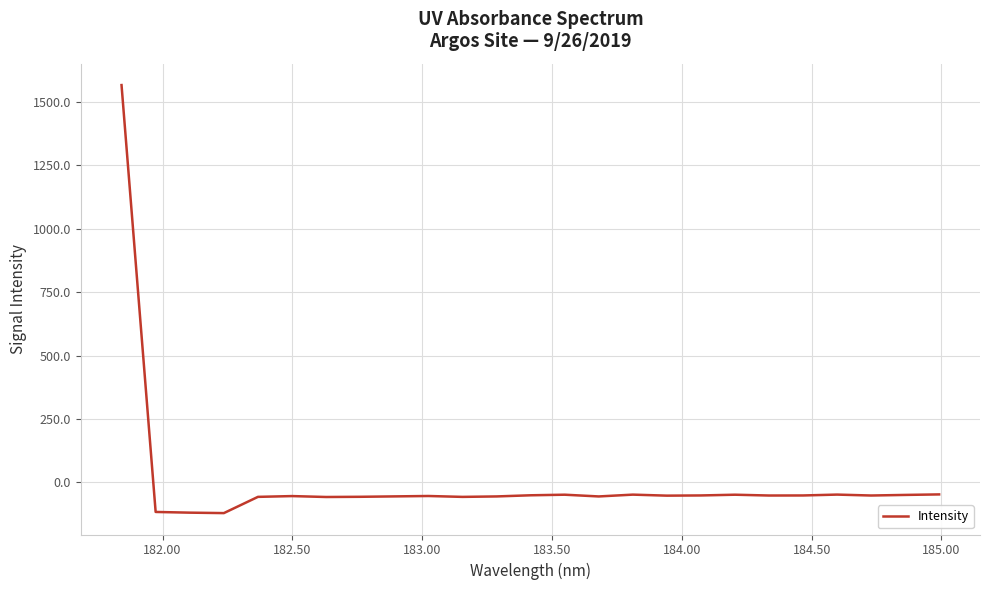

What is the difference between the maximum and minimum values?

1687.0